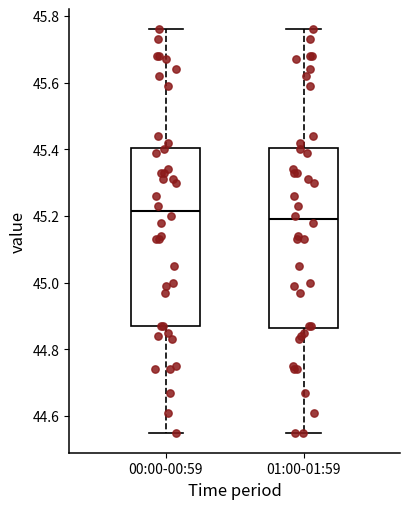

Where is the upper edge of the box for 00:00-00:59 on the y-axis? The values are not printed on the chart, so give them approximately, as read against the axis.

45.40